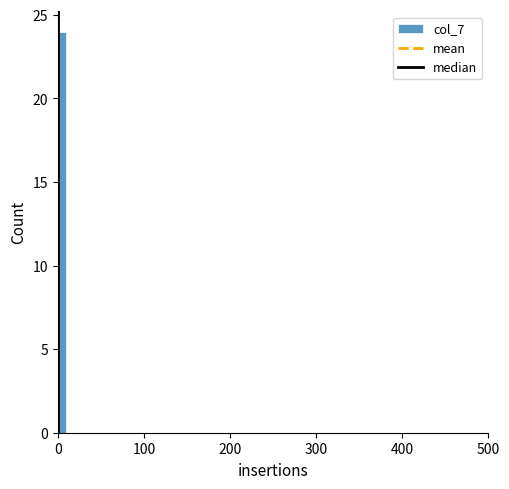

Around what value on the x-axis is the tallest bar? Give the approximate position of its centre, as read against the axis.

10